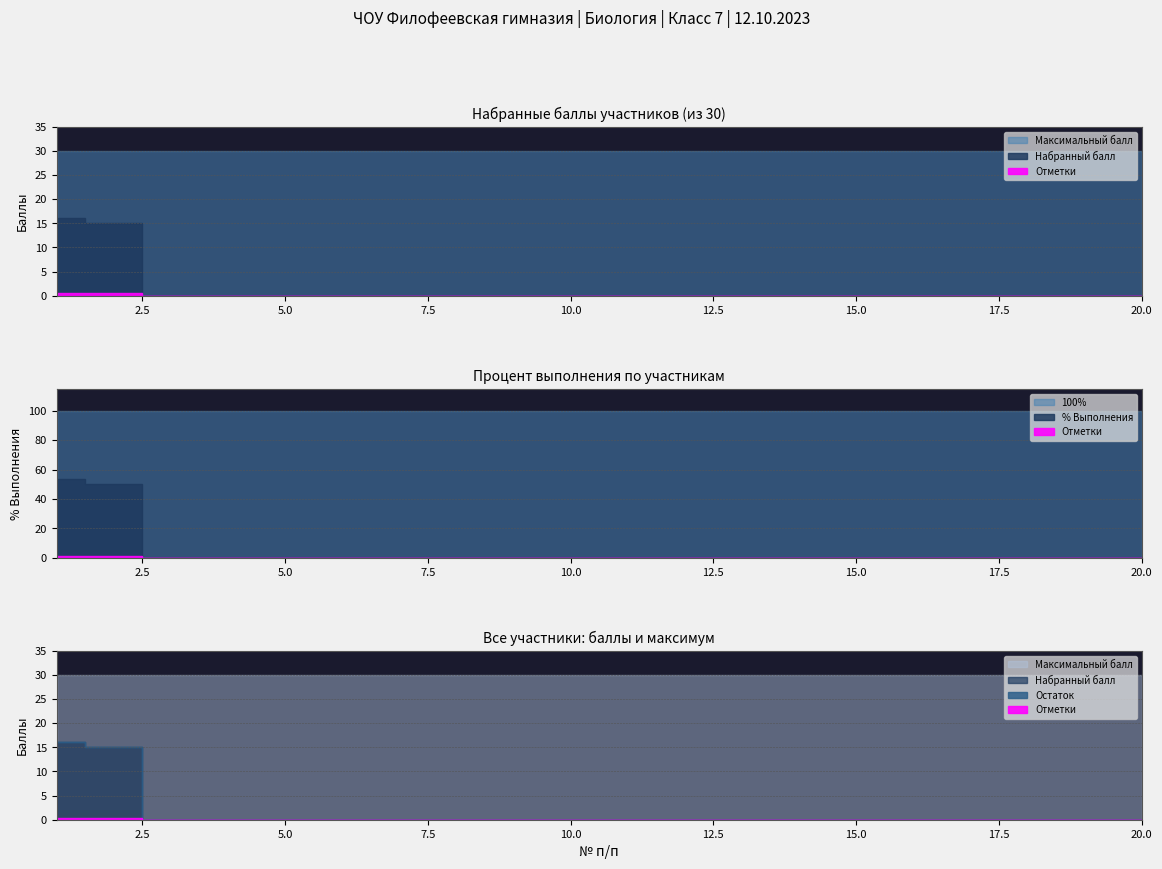

What is the difference between the highest and lowest values at 15?

30.0